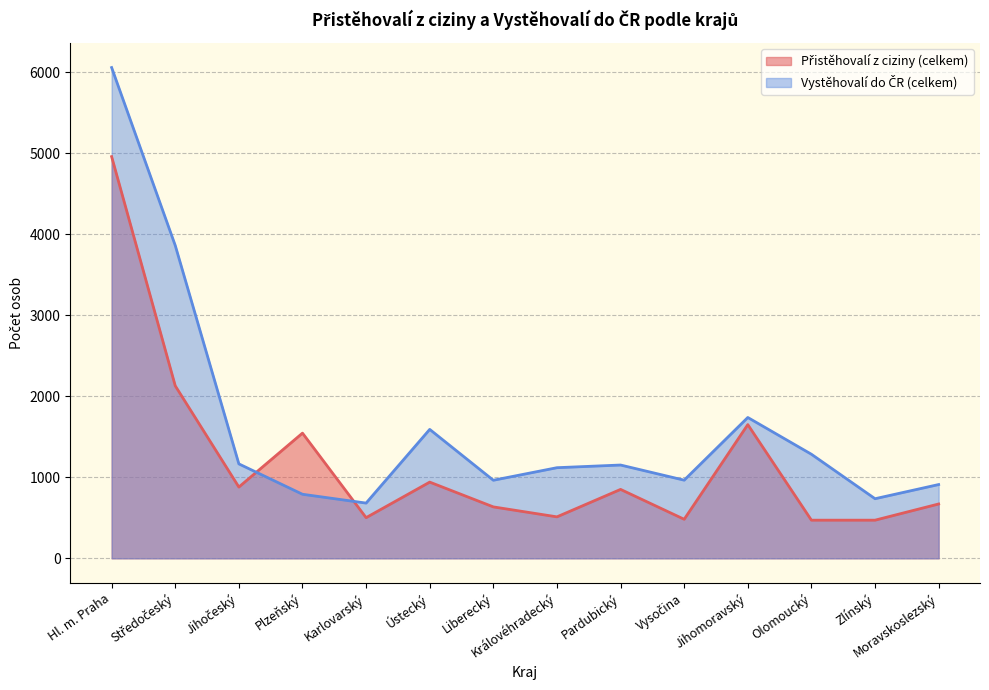

What is the sum of all Vystěhovalí do ČR (celkem) values?

23025